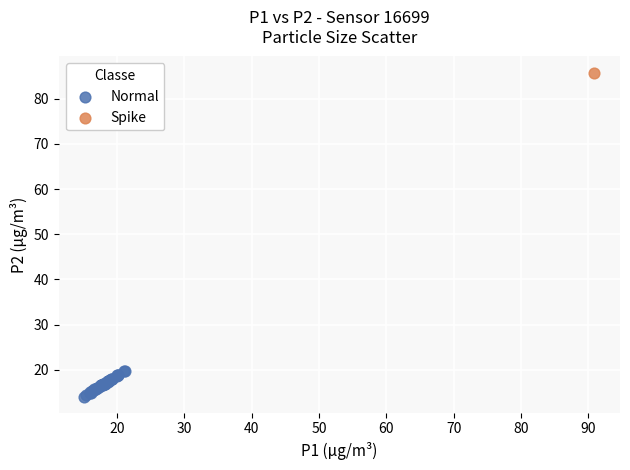

What are all the series names shown in the legend?

Normal, Spike